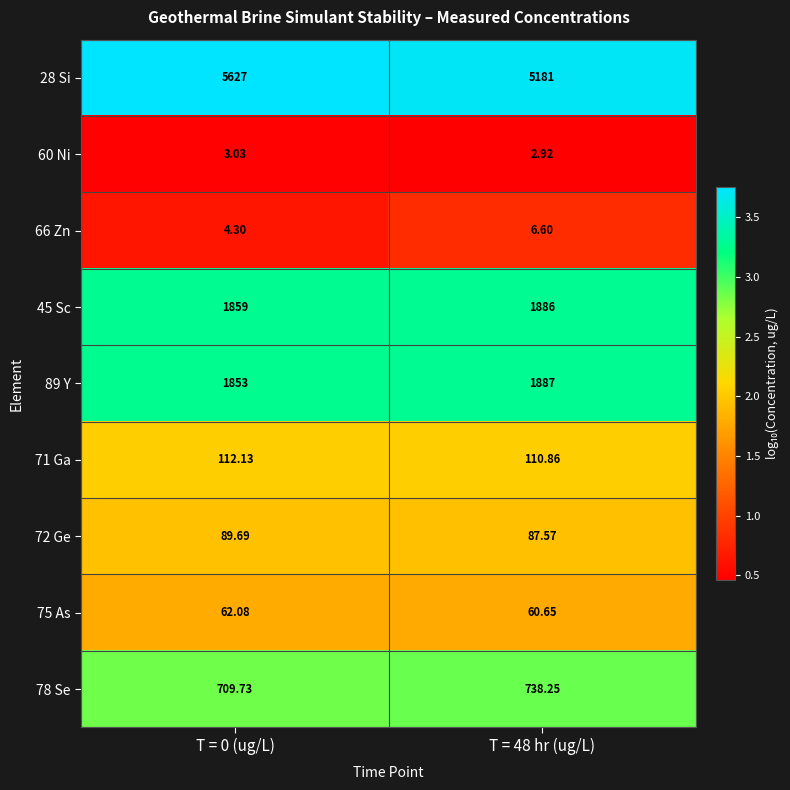

Is the value of 75 As at T = 0 (ug/L) greater than the value of 71 Ga at T = 48 hr (ug/L)?

No